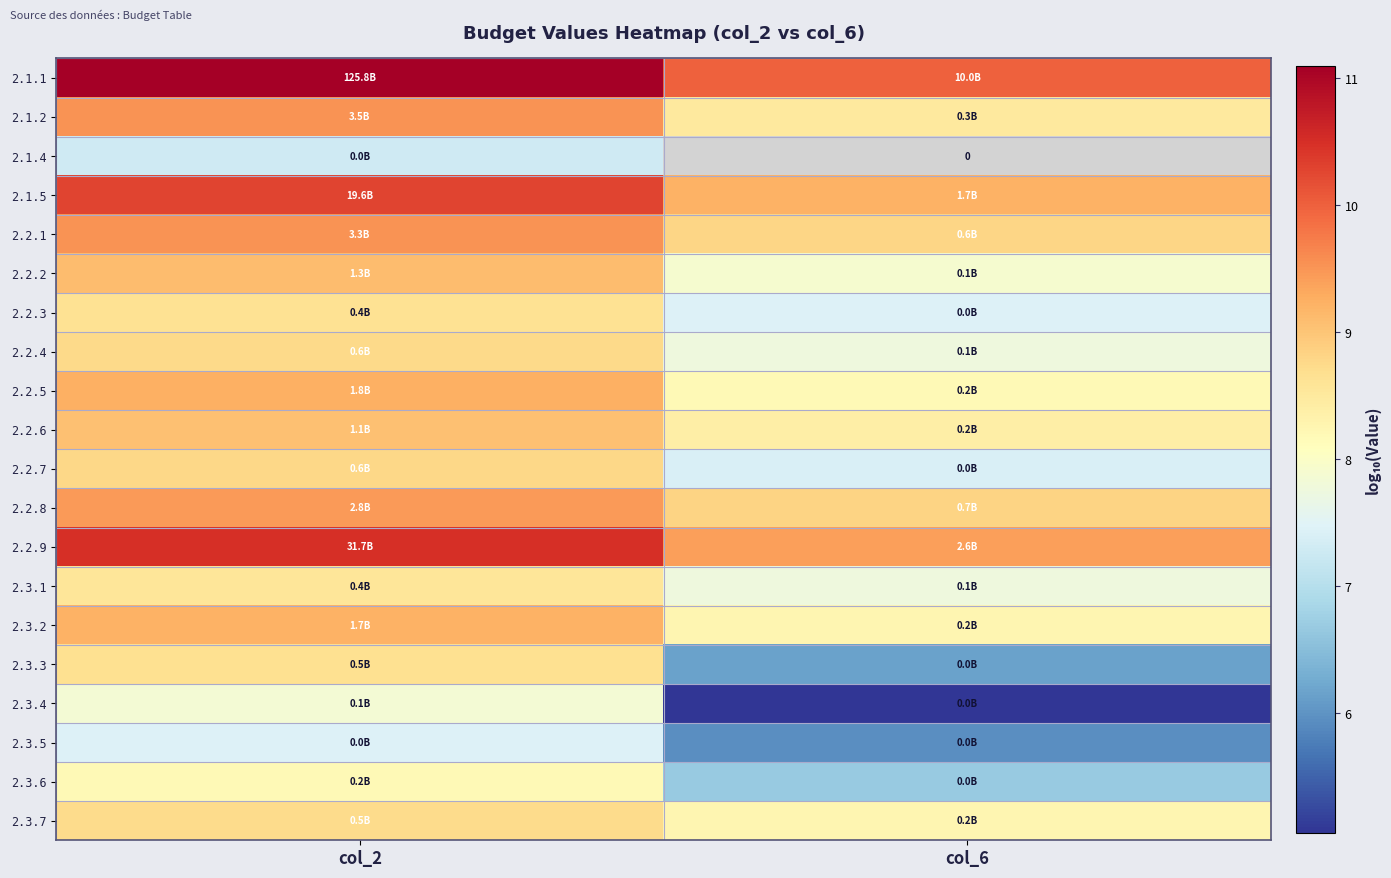

Is it true that 2.2.5 equals 8.2 at col_6?

True